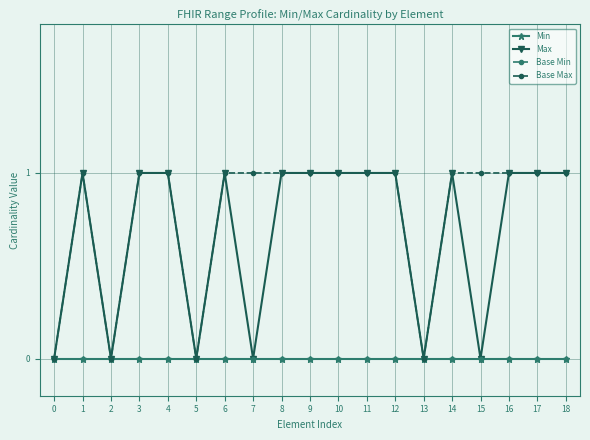

True or false: Base Max and Base Min cross at least once.

False